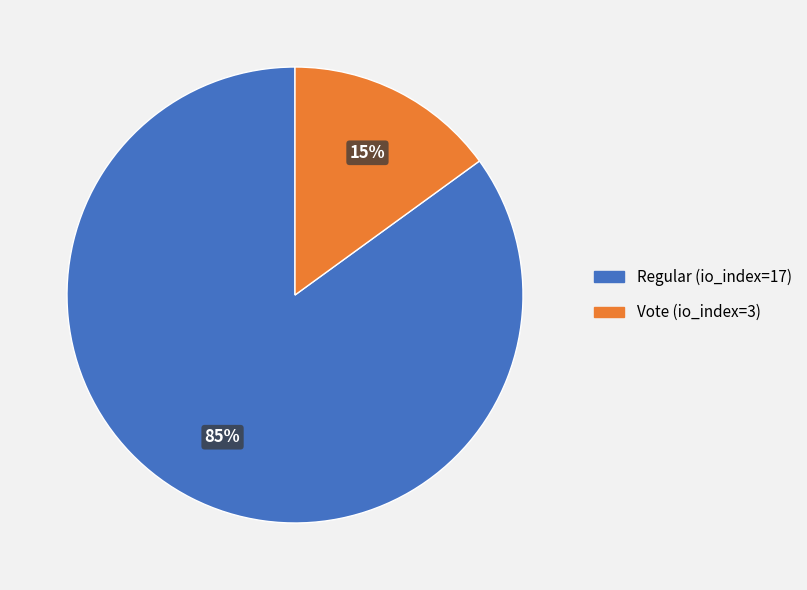

To the nearest percent, what is the difference between the largest and smallest slice percentages?

70%